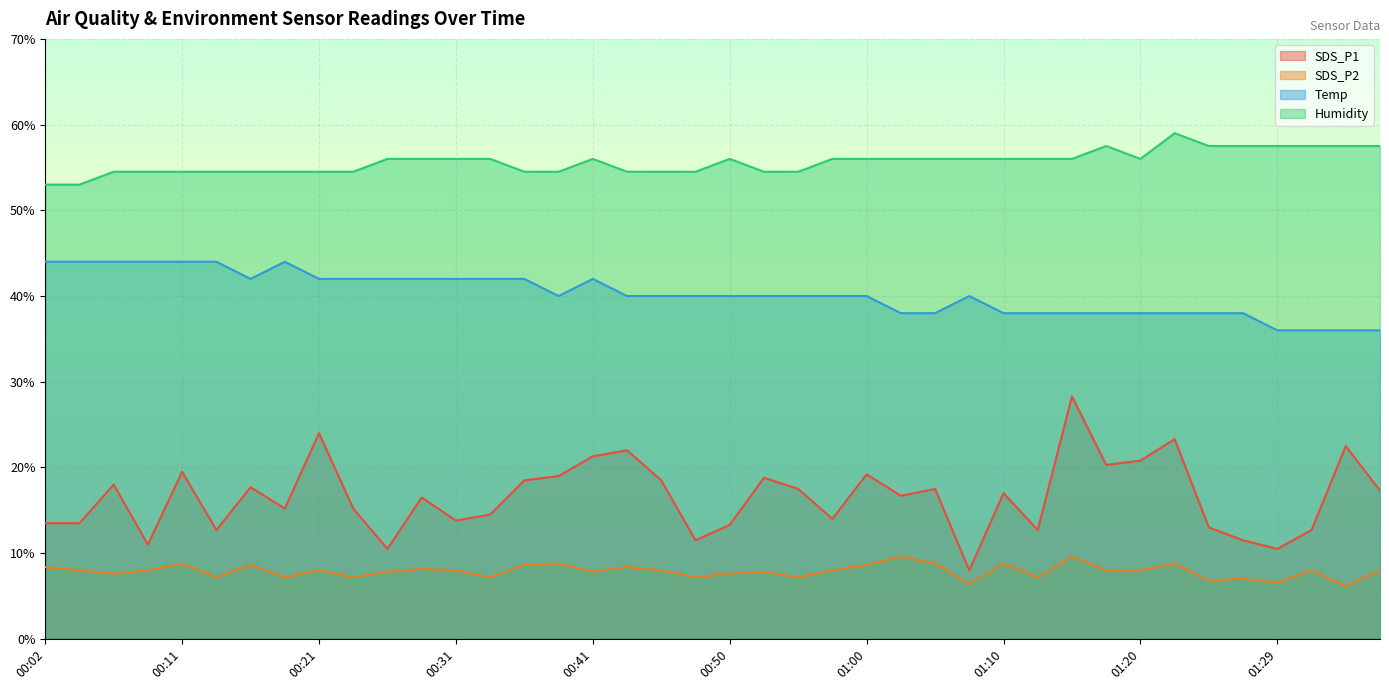

Which series changed the most between 01:00 and 01:27?

SDS_P1